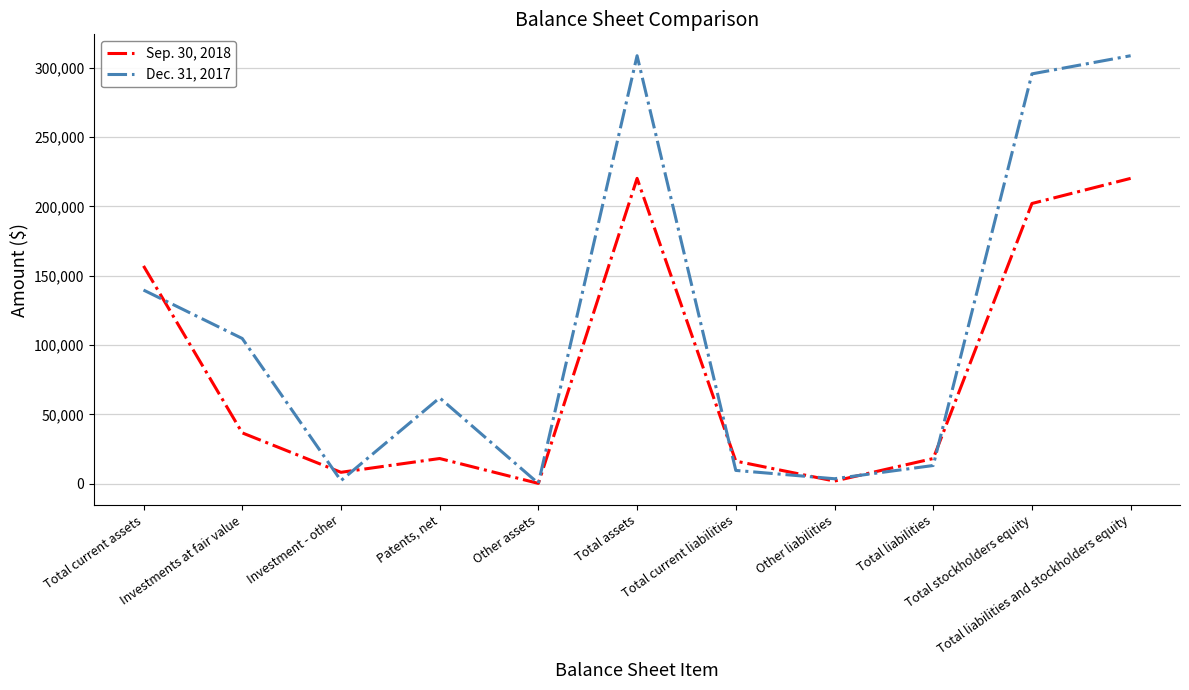

What are all the series names shown in the legend?

Sep. 30, 2018, Dec. 31, 2017